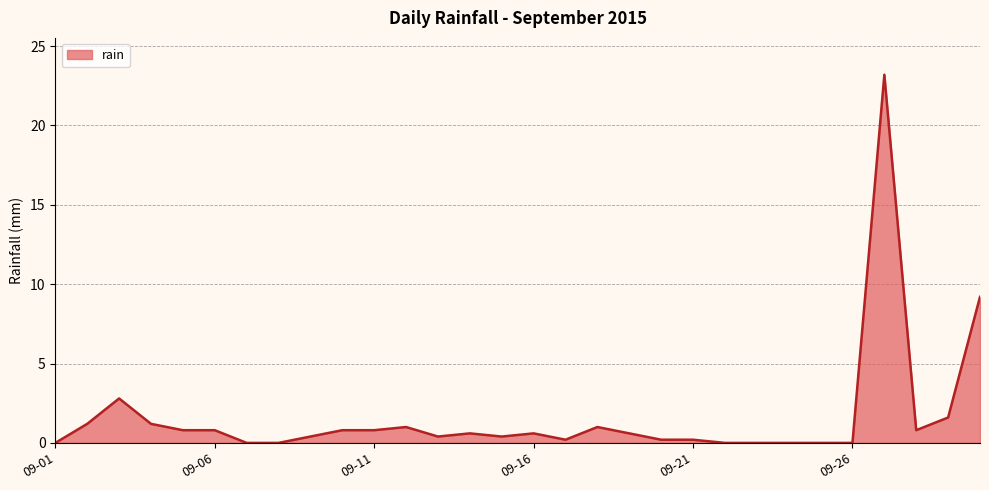

What is the difference between the maximum and minimum values?

23.2